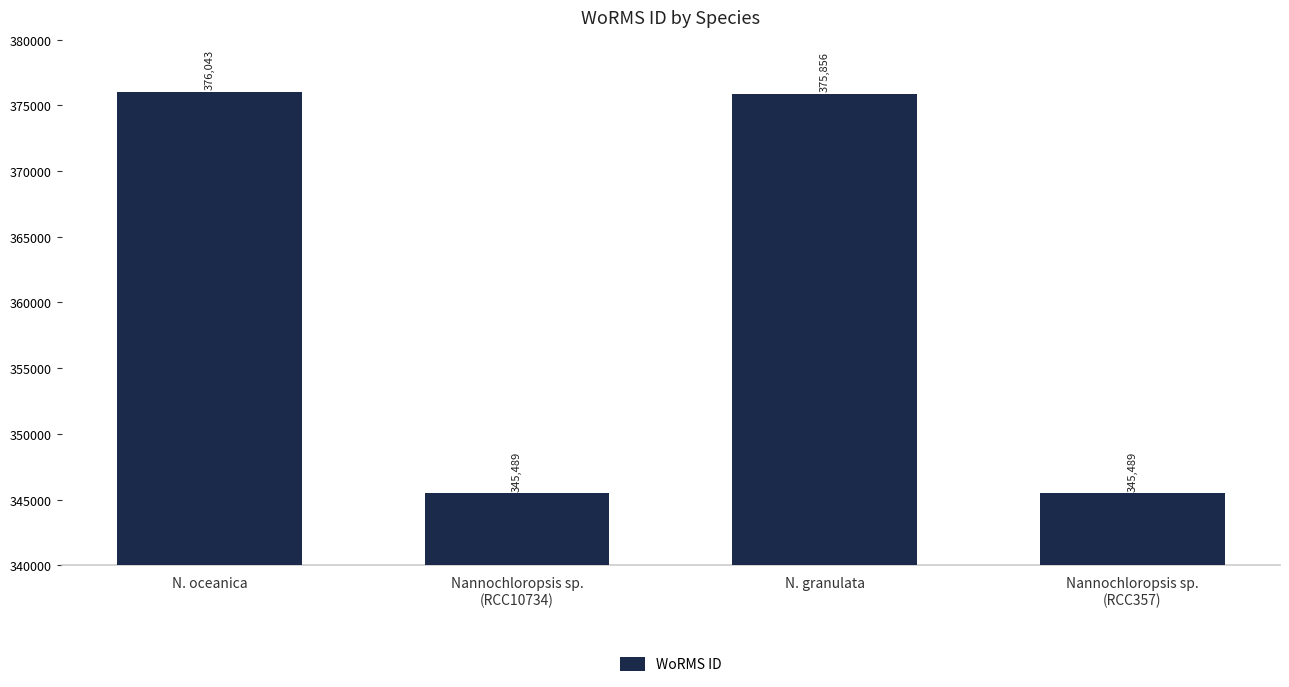

What is the difference between the maximum and minimum values?

30554